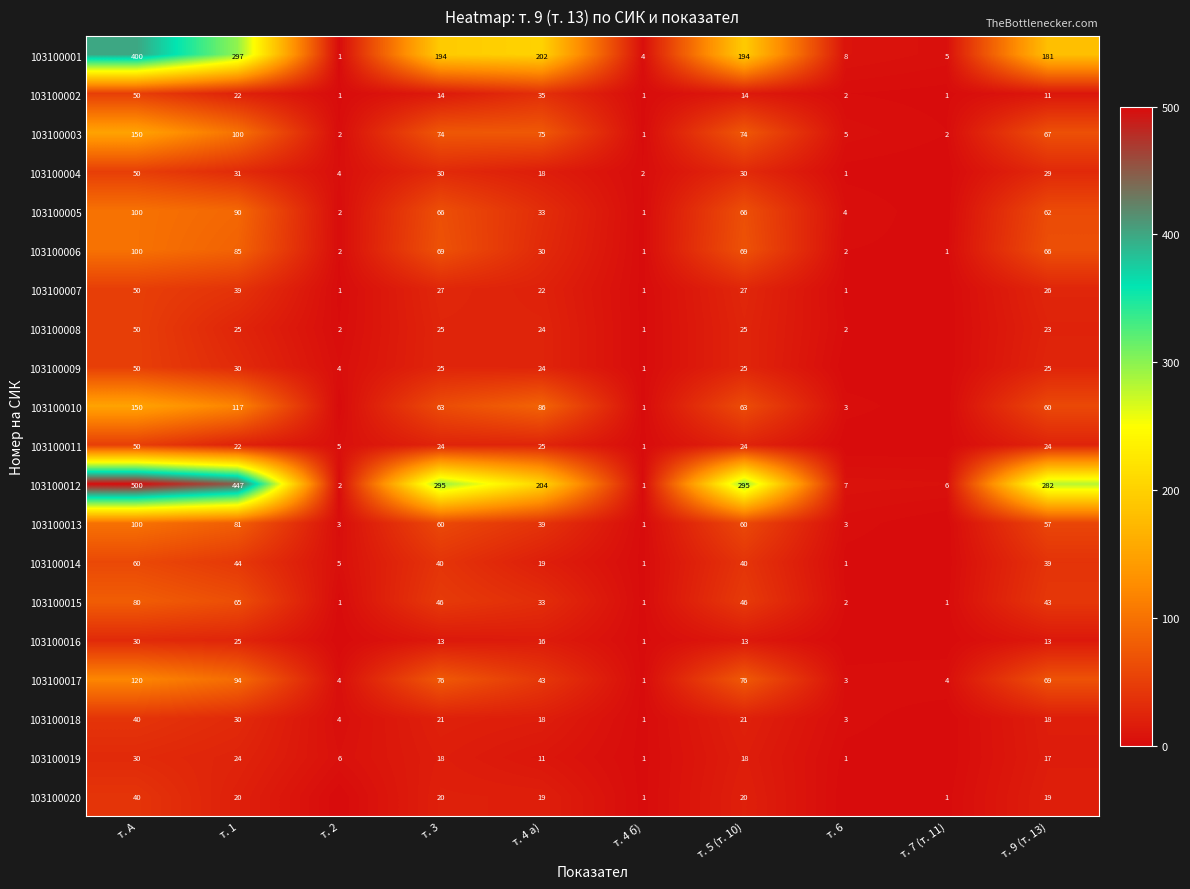

What is the highest value of the 103100012 series?

500